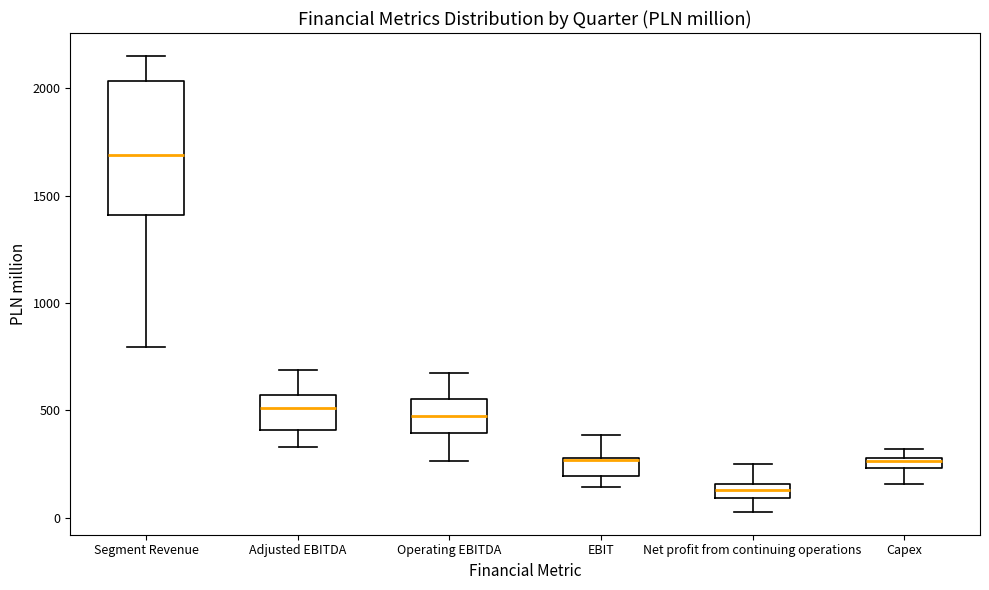

Which box is the tallest, from its lower edge to its upper edge?

Segment Revenue